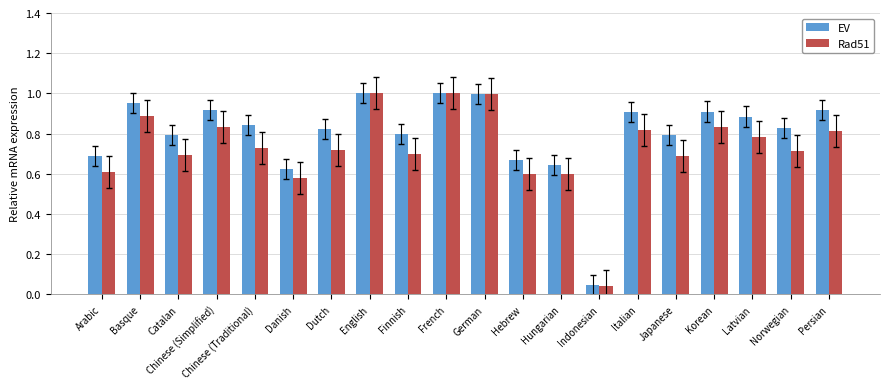

The value of EV at Korean is 1.4. True or false?

False